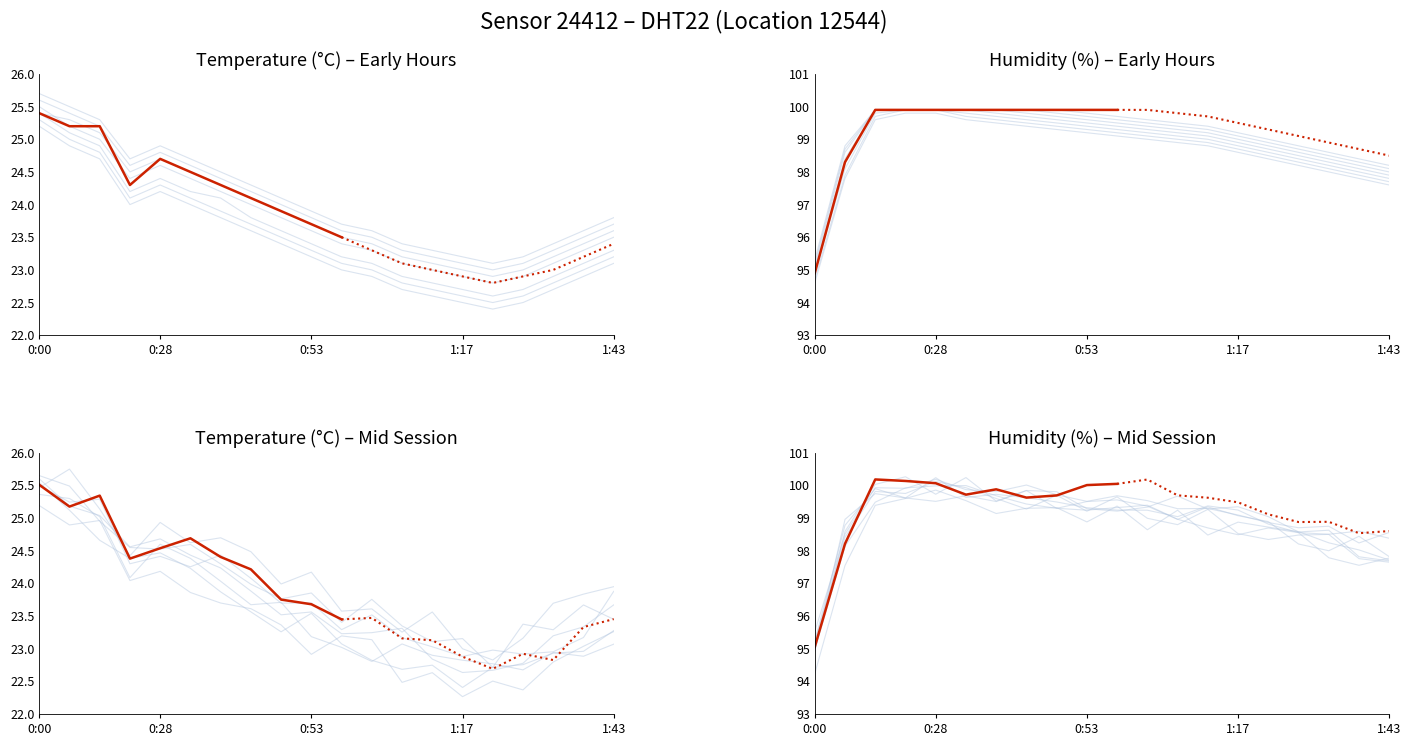

In temperature, how many points are higher than both neighbors (excluding endpoints)?

1